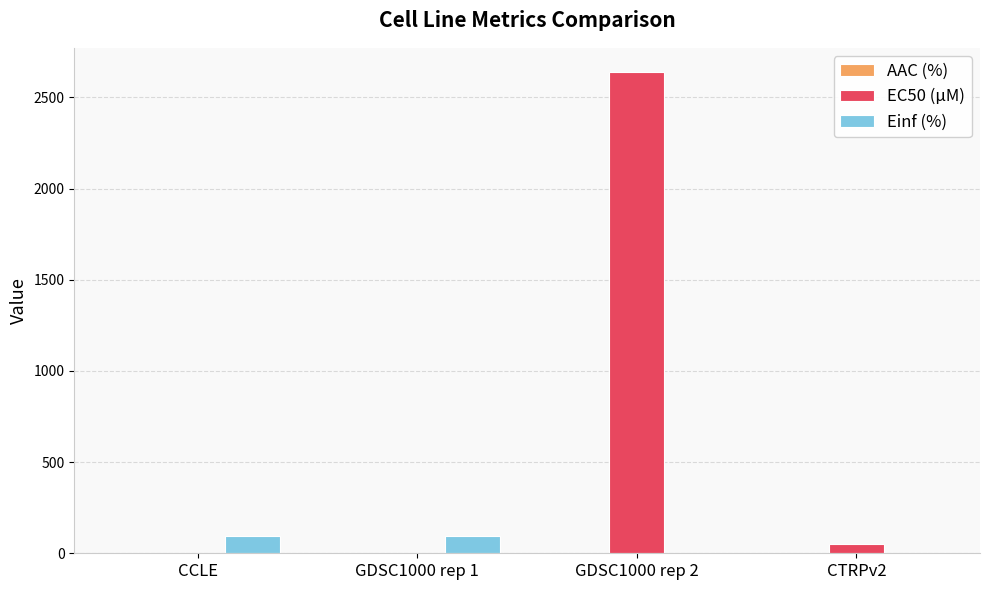

Count the number of data series in this chart.

3